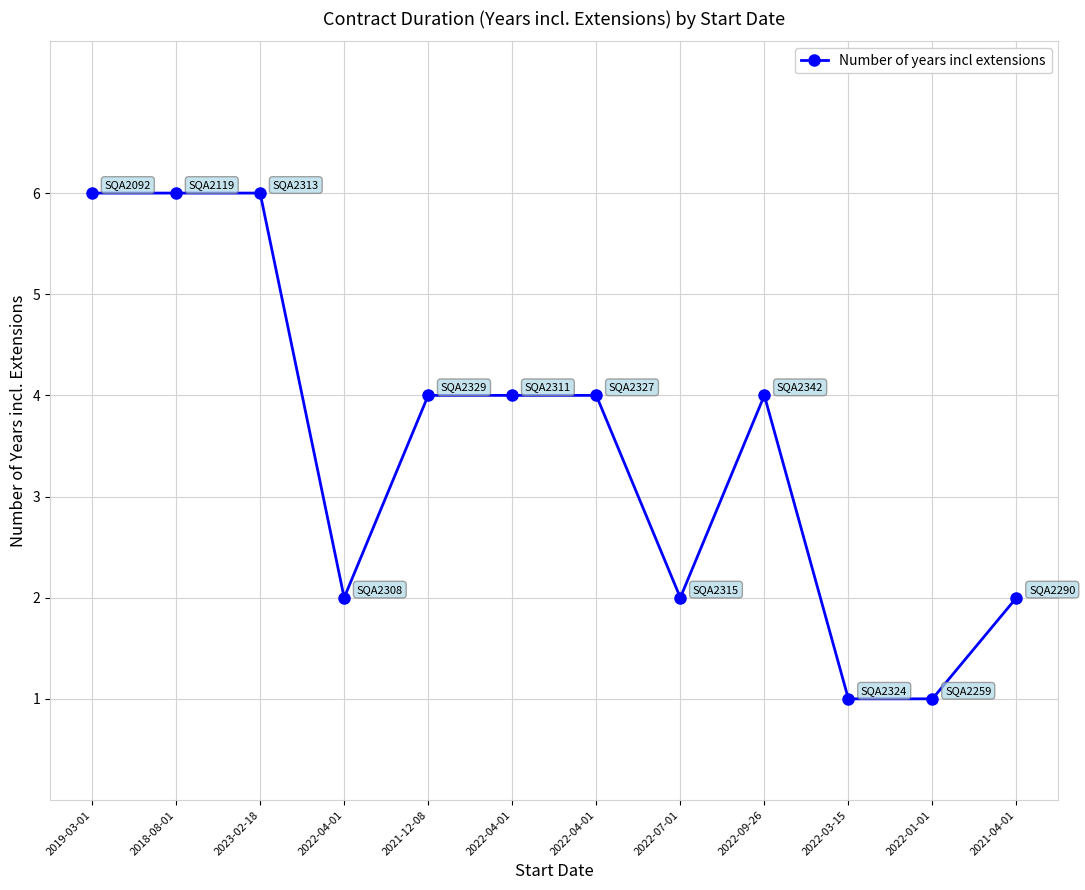

How many values are between 2 and 6?

10